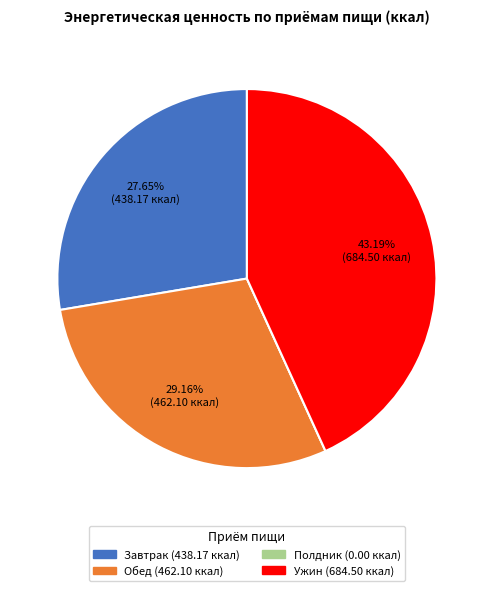

Does any single category account for the majority?

No